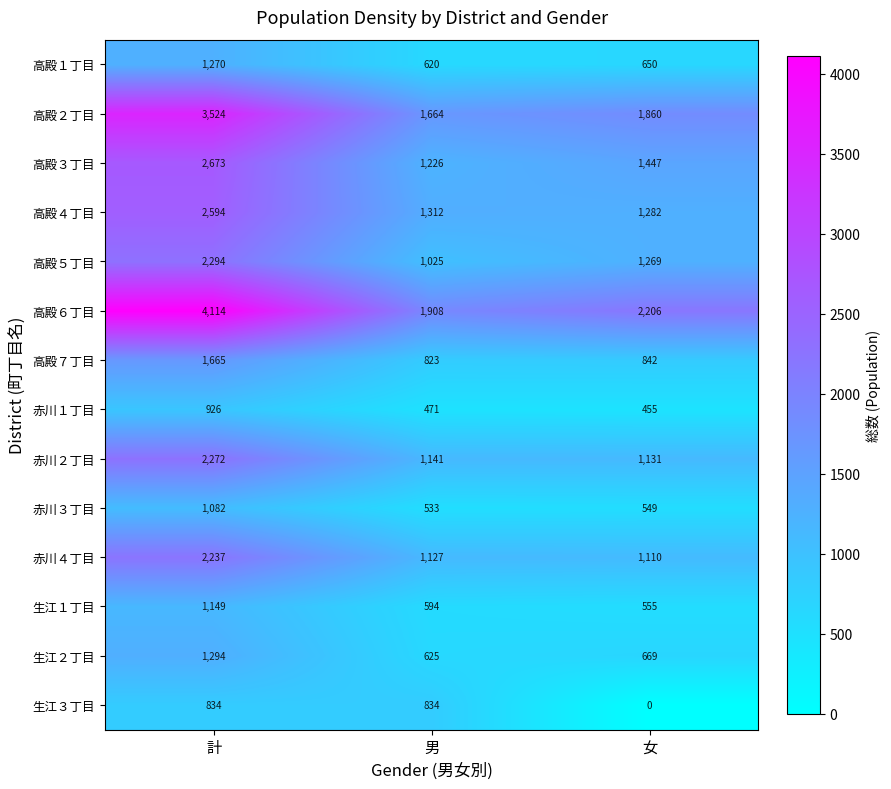

How many values in the 高殿５丁目 series are below 1269?

1